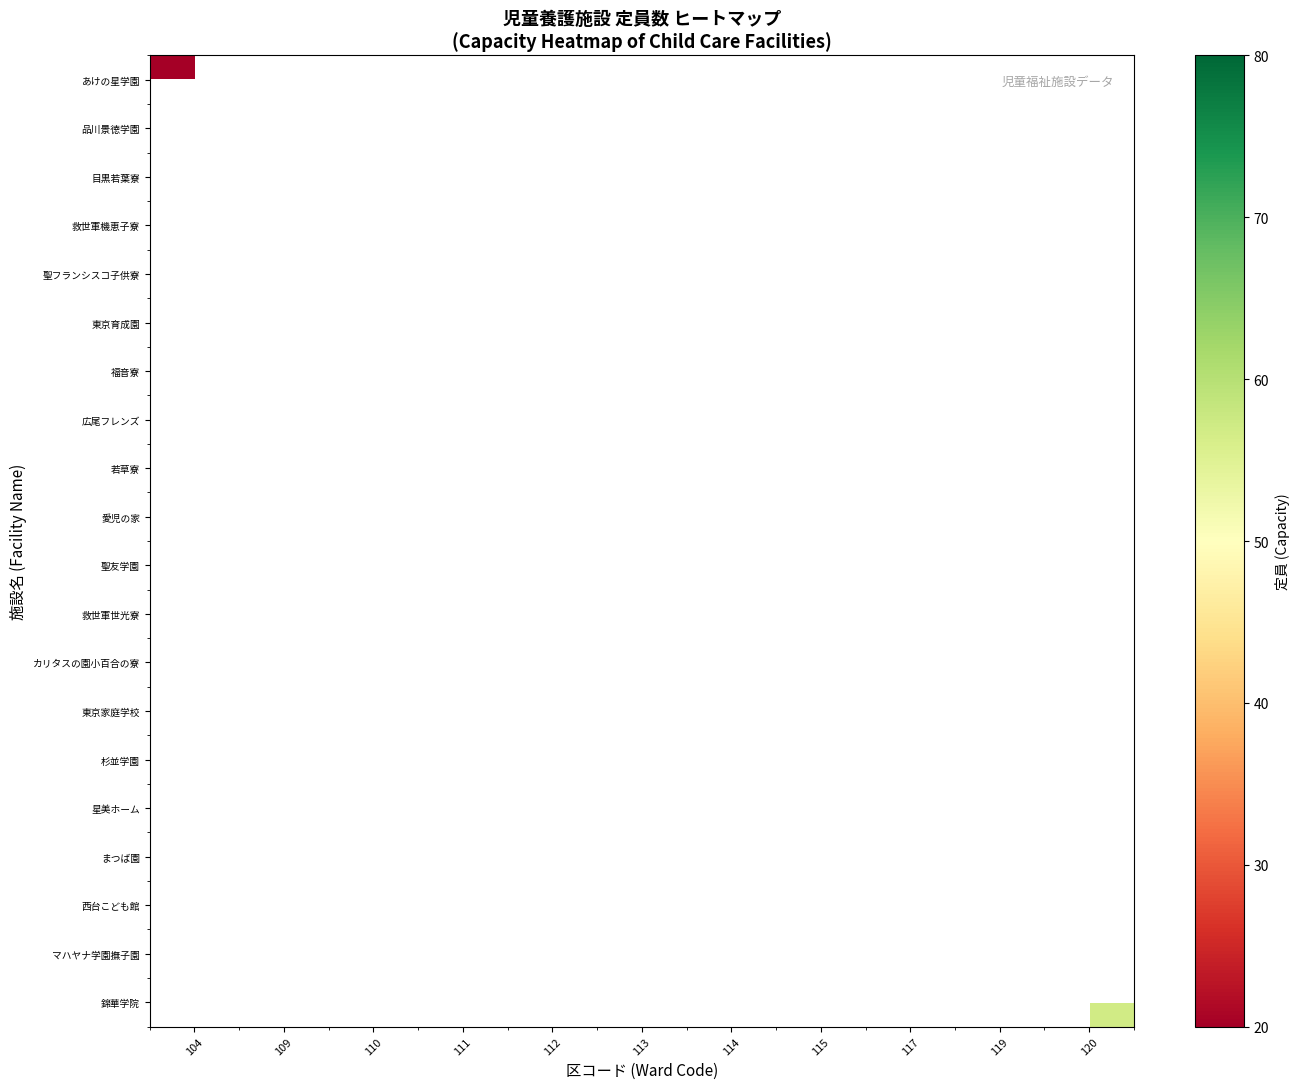

Is the value of 愛児の家 at 111 greater than the value of 広尾フレンズ at 109?

No